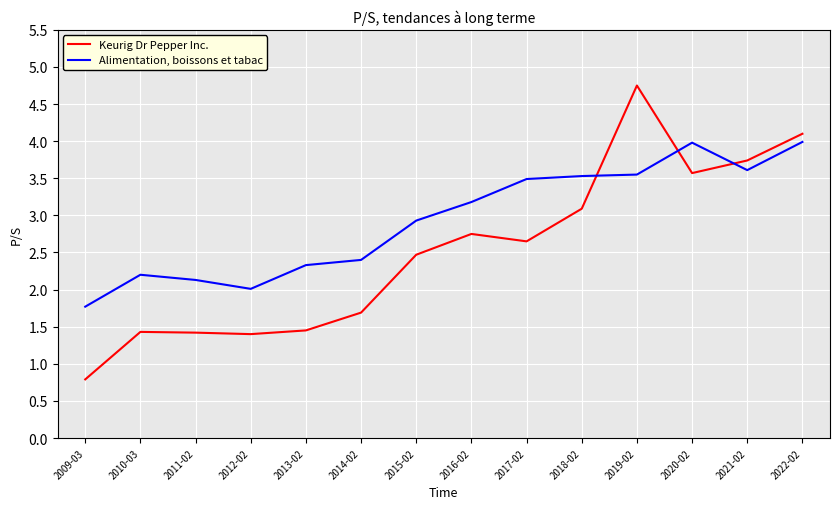

At which label is Keurig Dr Pepper Inc. closest to 2?

2014-02